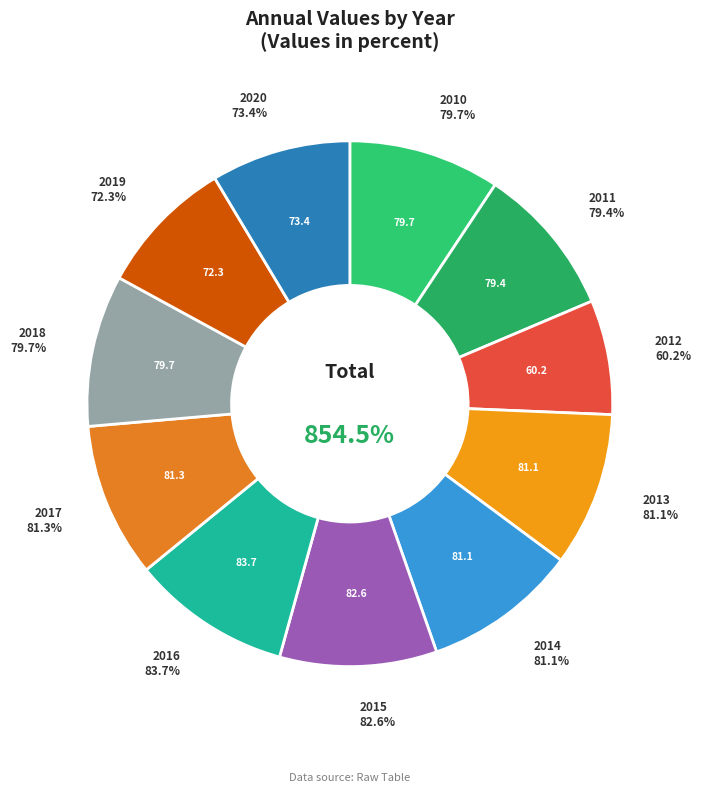

True or false: 2017 accounts for 10% of the total.

True